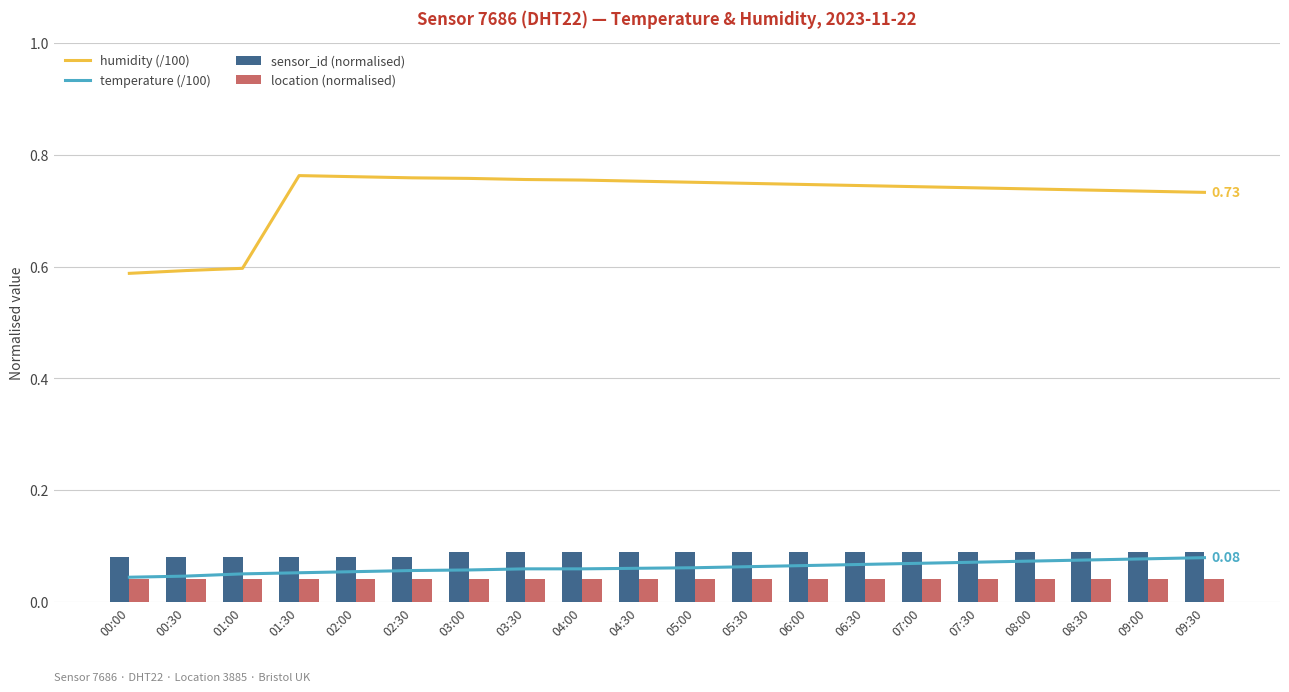

How many groups of bars are there?

20